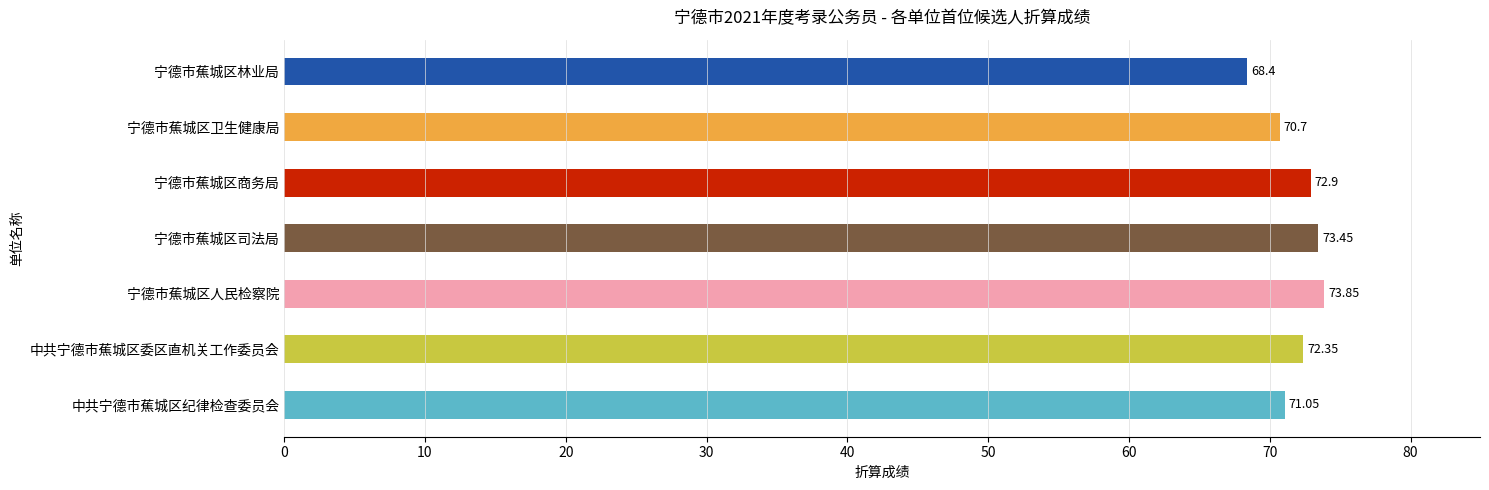

Which has a higher value, 宁德市蕉城区人民检察院 or 中共宁德市蕉城区委区直机关工作委员会?

宁德市蕉城区人民检察院